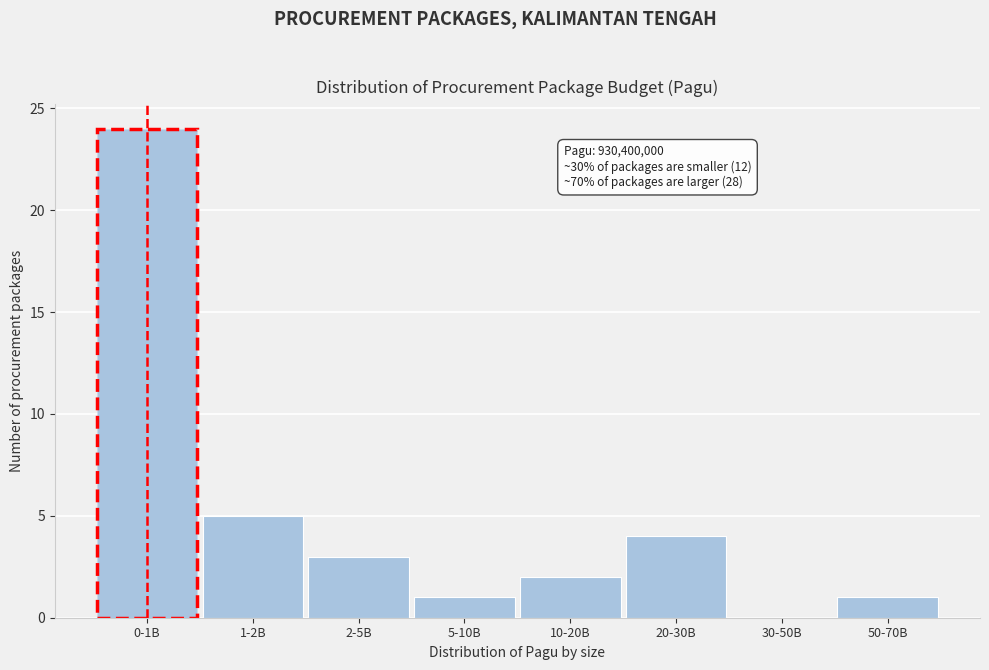

Reading left to right, extract all data points from this chart.

0-1B=24	1-2B=5	2-5B=3	5-10B=1	10-20B=2	20-30B=4	30-50B=0	50-70B=1